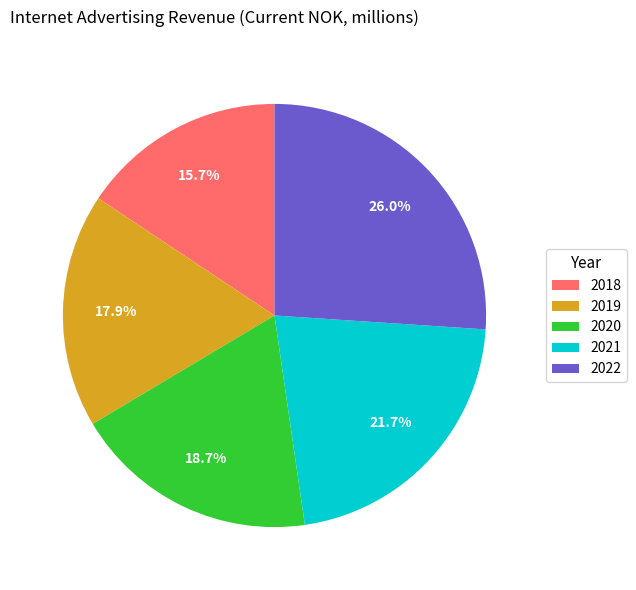

Combined, do 2021 and 2019 account for over 50%?

No